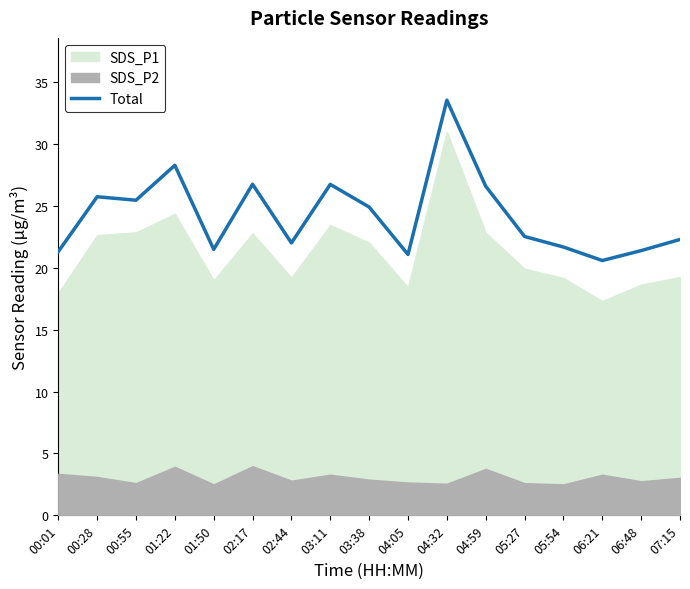

What is the value of the 4th point from the left?

28.3